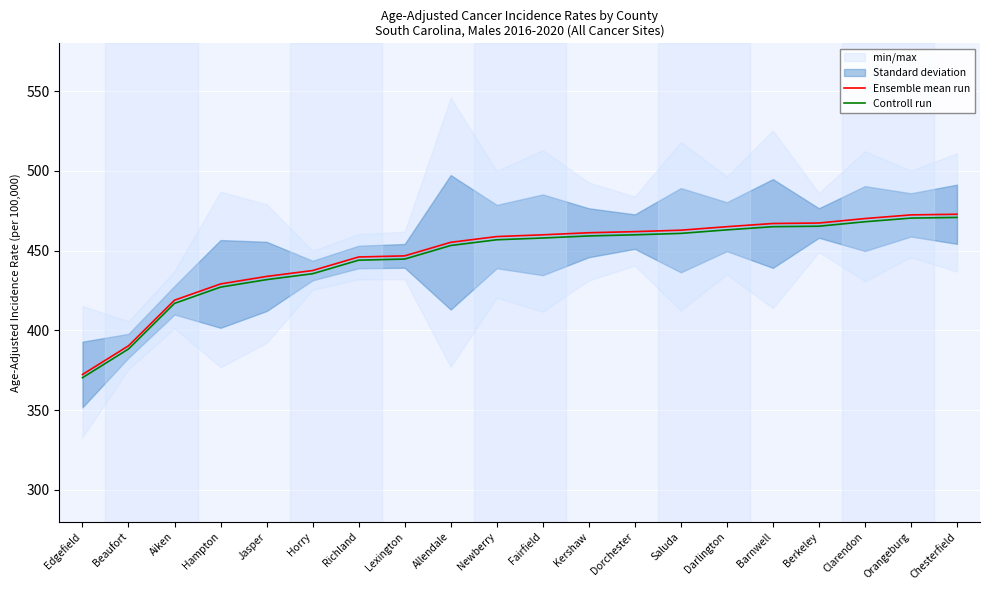

What is the difference between the maximum and second lowest values in the Ensemble mean run series?

82.5